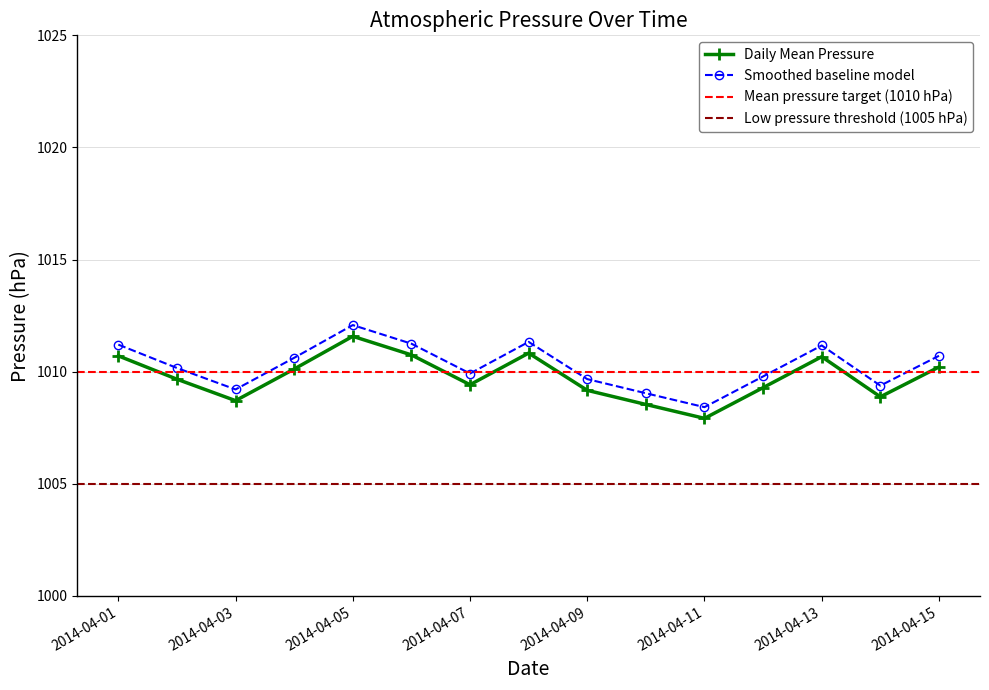

The value at 2014-04-03 is 1008.7. True or false?

True